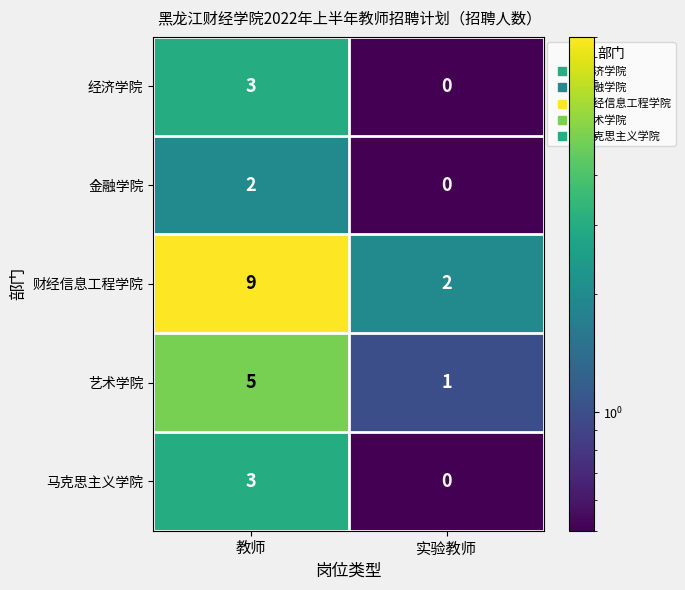

What value does the 艺术学院 series have at 教师?

5